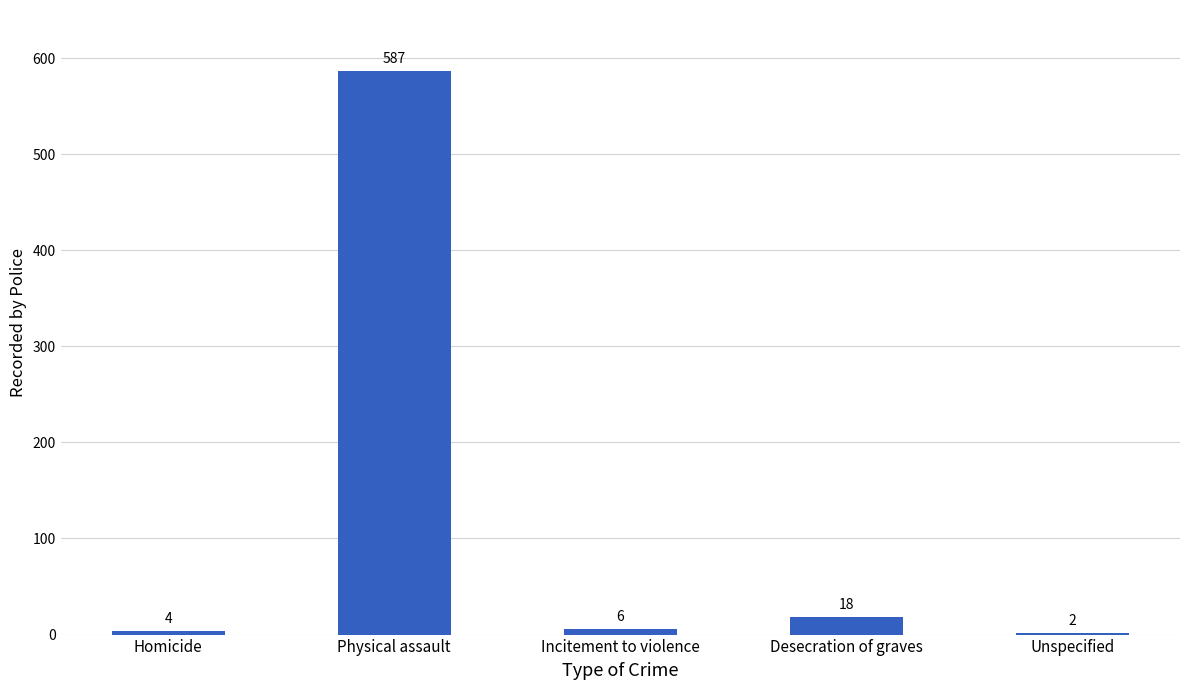

What is the maximum value shown in the chart?

587